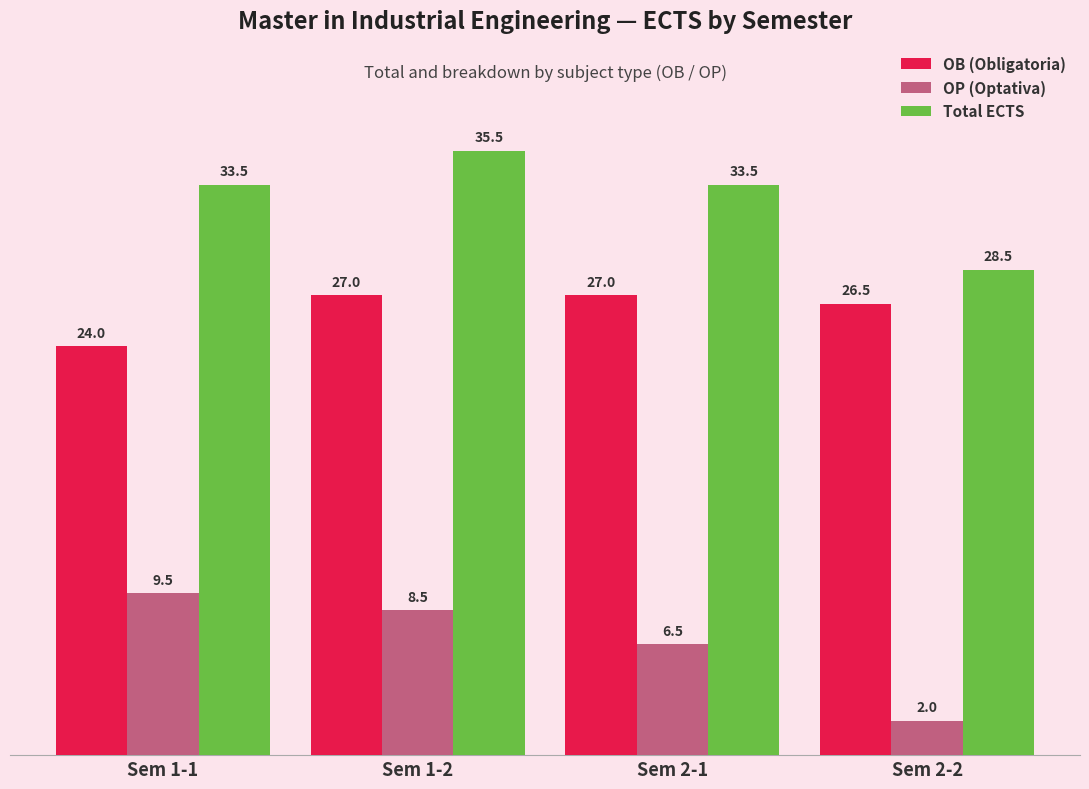

What is the label of the 2nd bar from the right?

Sem 2-1